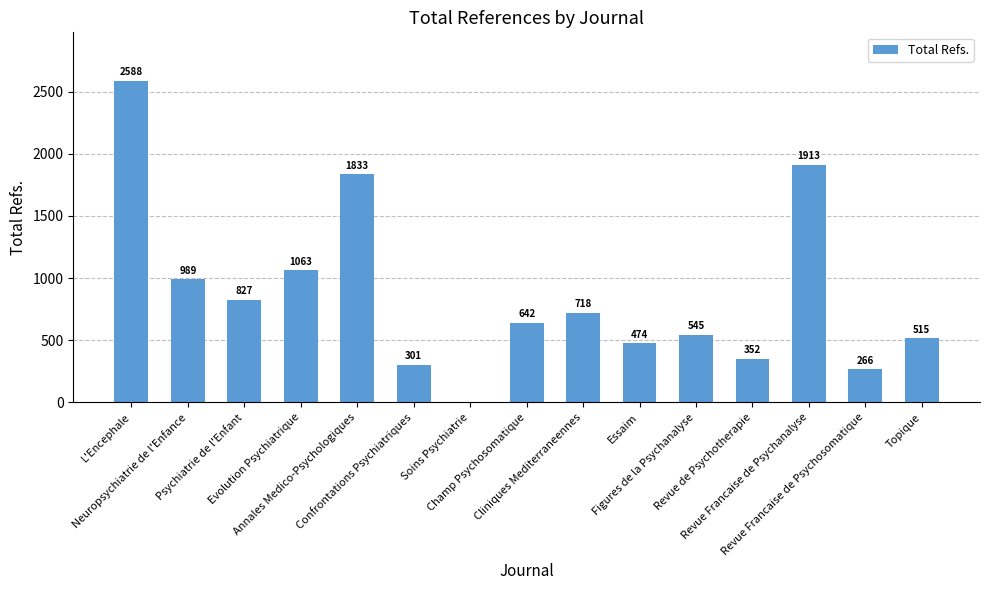

Is it true that the value at Annales Medico-Psychologiques is 2424?

False